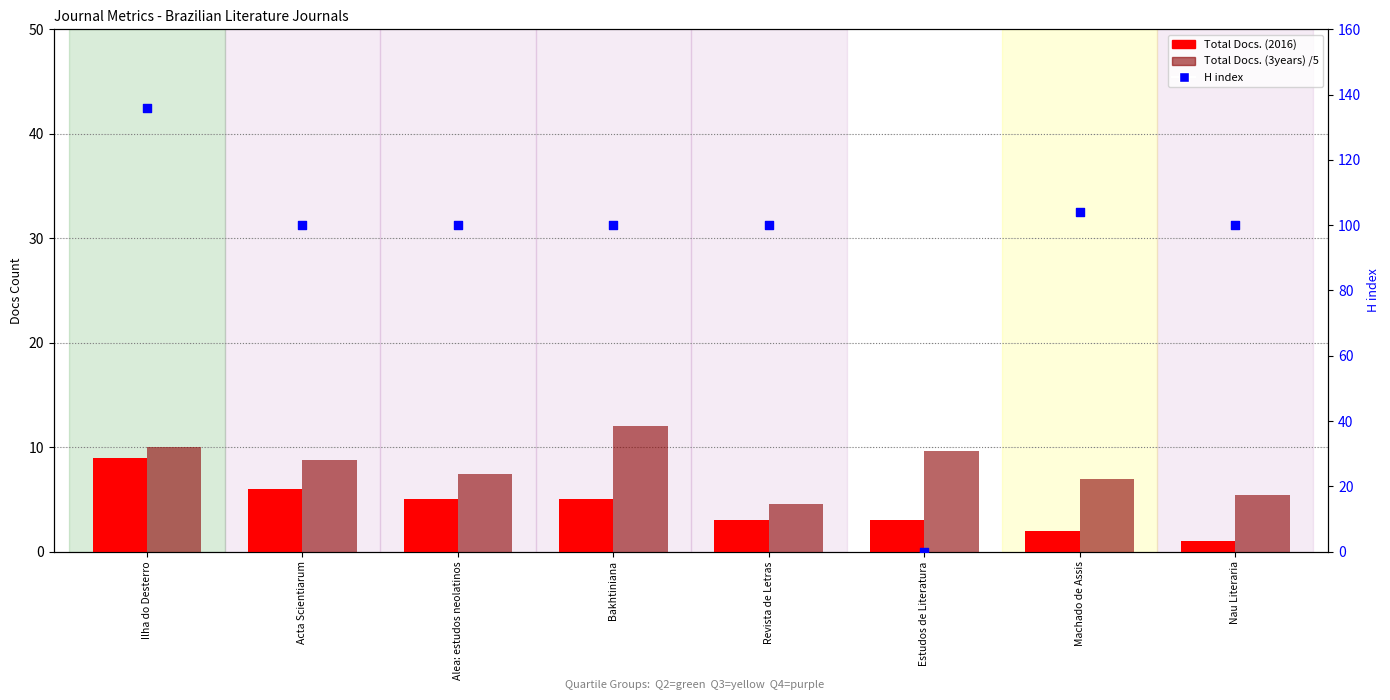

Which series reaches the minimum Y coordinate?

H index